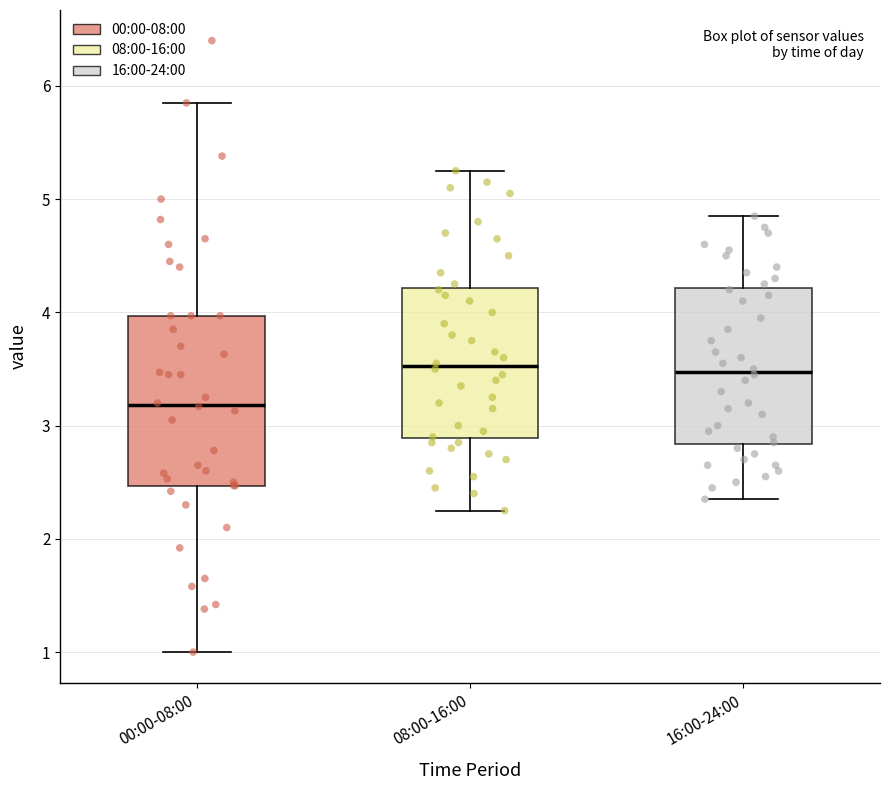

Reading left to right, read every box against the y-axis: the position of its median line, the range the box covers, and the ends of its whiskers. The values are not printed on the chart, so give them approximately, as read against the axis.

00:00-08:00: median 3.2, box 2.5 to 4.0, whiskers 1.0 to 5.9
08:00-16:00: median 3.5, box 2.9 to 4.2, whiskers 2.3 to 5.3
16:00-24:00: median 3.5, box 2.8 to 4.2, whiskers 2.4 to 4.9